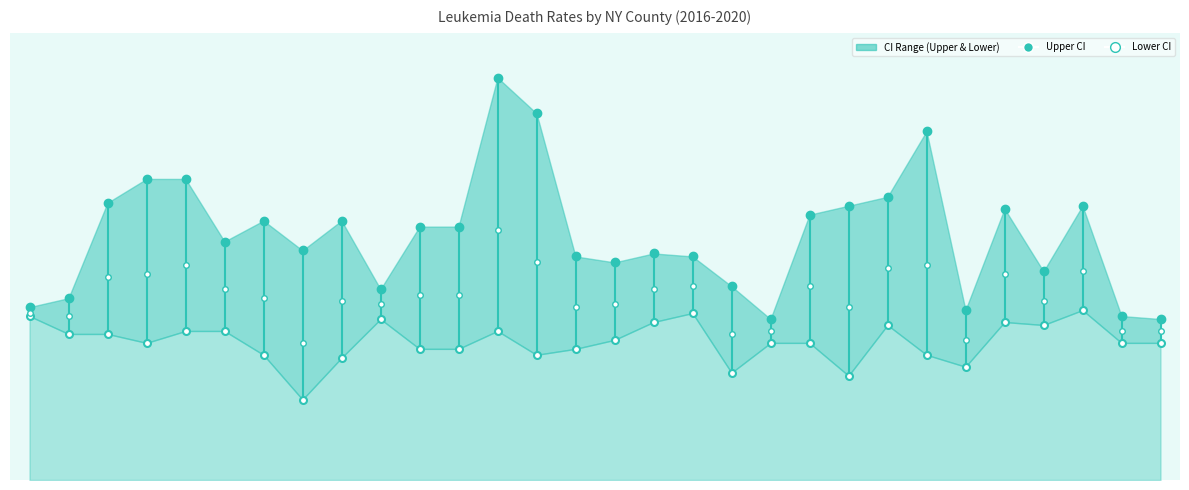

What is the label of the 20th point from the left?

Queens